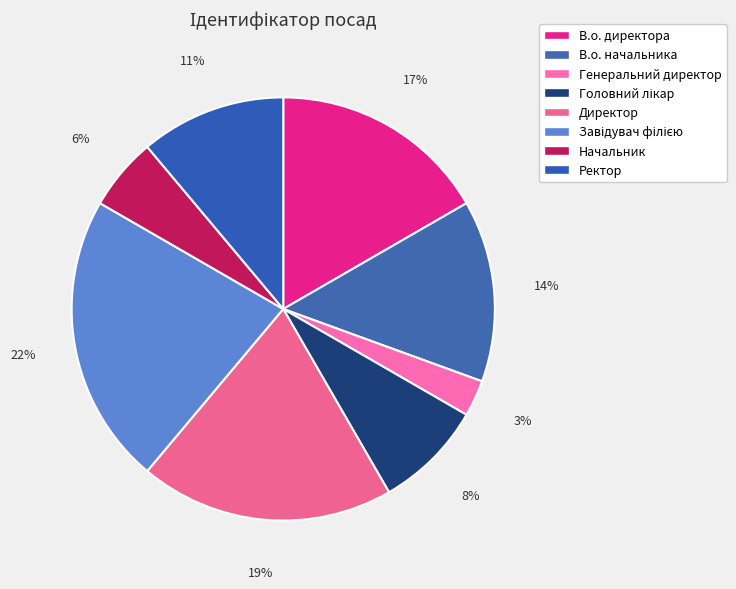

How many slices are in this pie chart?

8